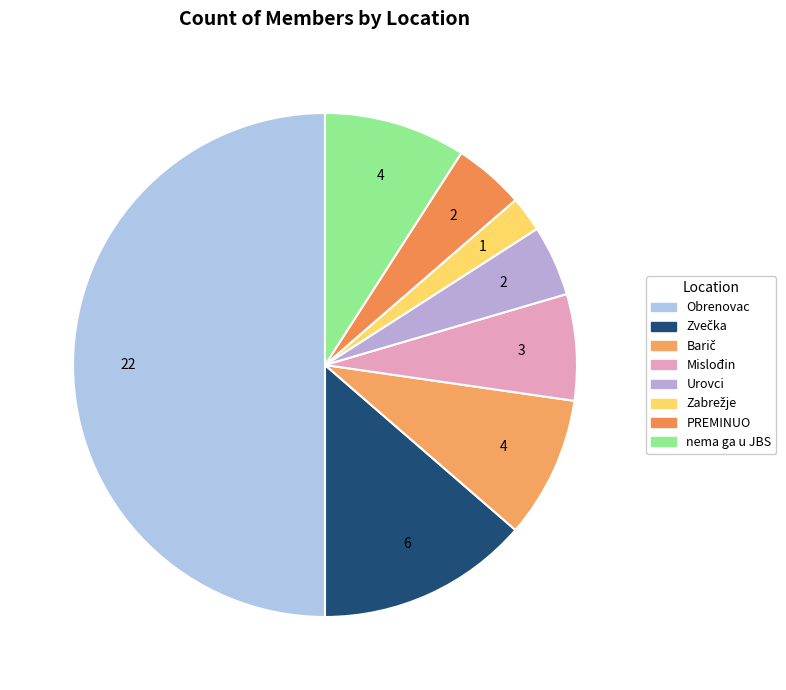

Which slice is the largest?

Obrenovac